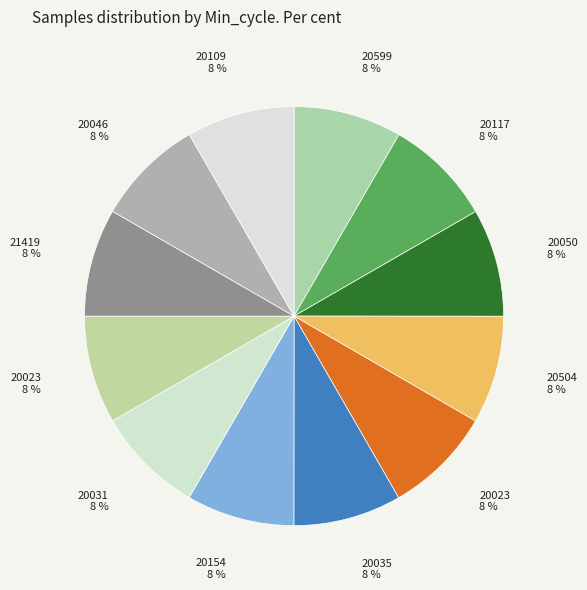

How many slices are in this pie chart?

12